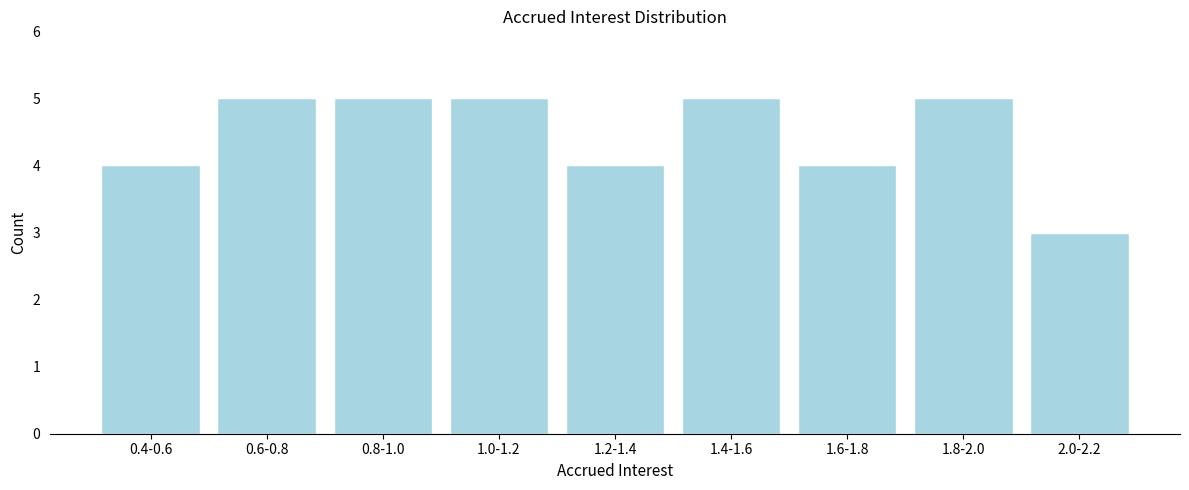

Reading left to right, what are all the values shown in this chart?

0.4-0.6=4	0.6-0.8=5	0.8-1.0=5	1.0-1.2=5	1.2-1.4=4	1.4-1.6=5	1.6-1.8=4	1.8-2.0=5	2.0-2.2=3